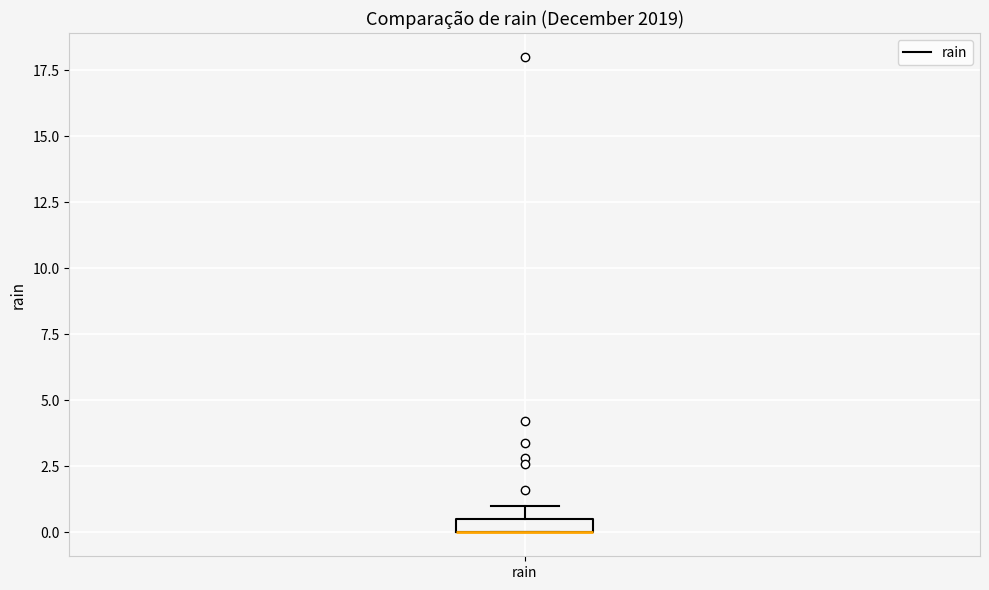

Where is the lower edge of the box for rain on the y-axis? The values are not printed on the chart, so give them approximately, as read against the axis.

0.0